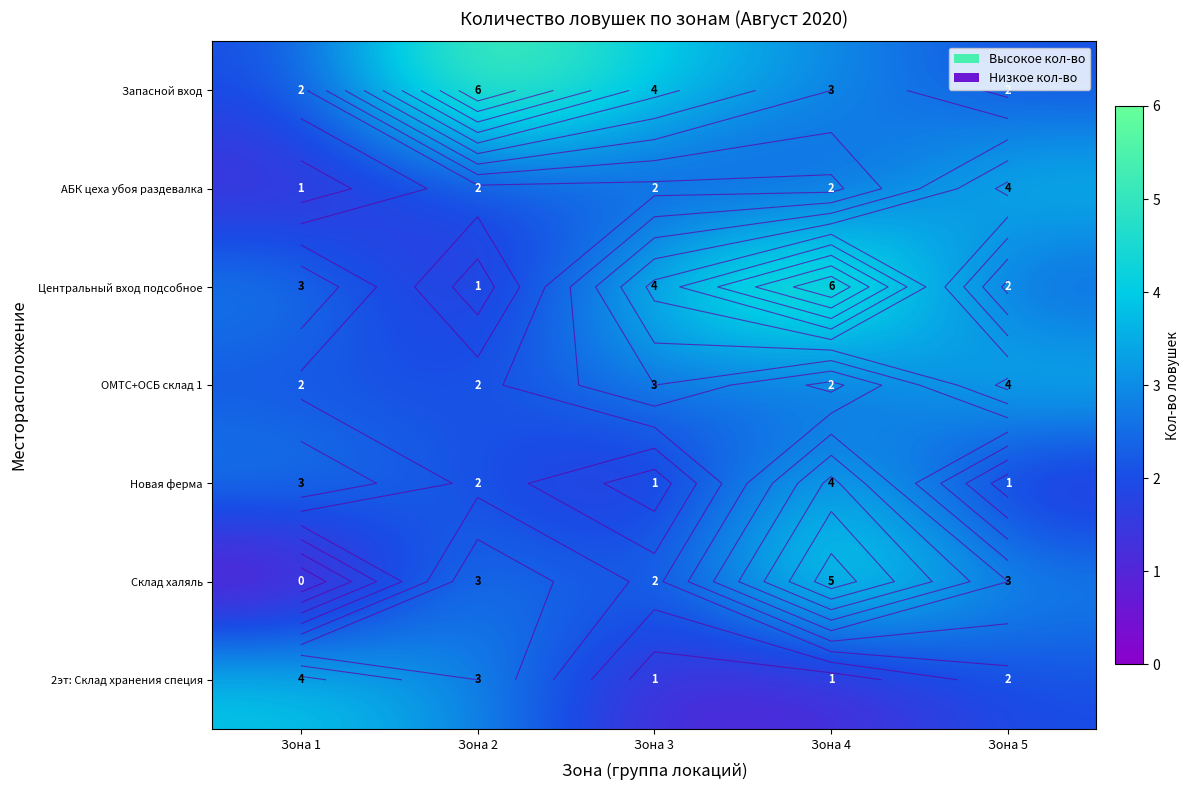

At which label is АБК цеха убоя раздевалка closest to 2?

Зона 2